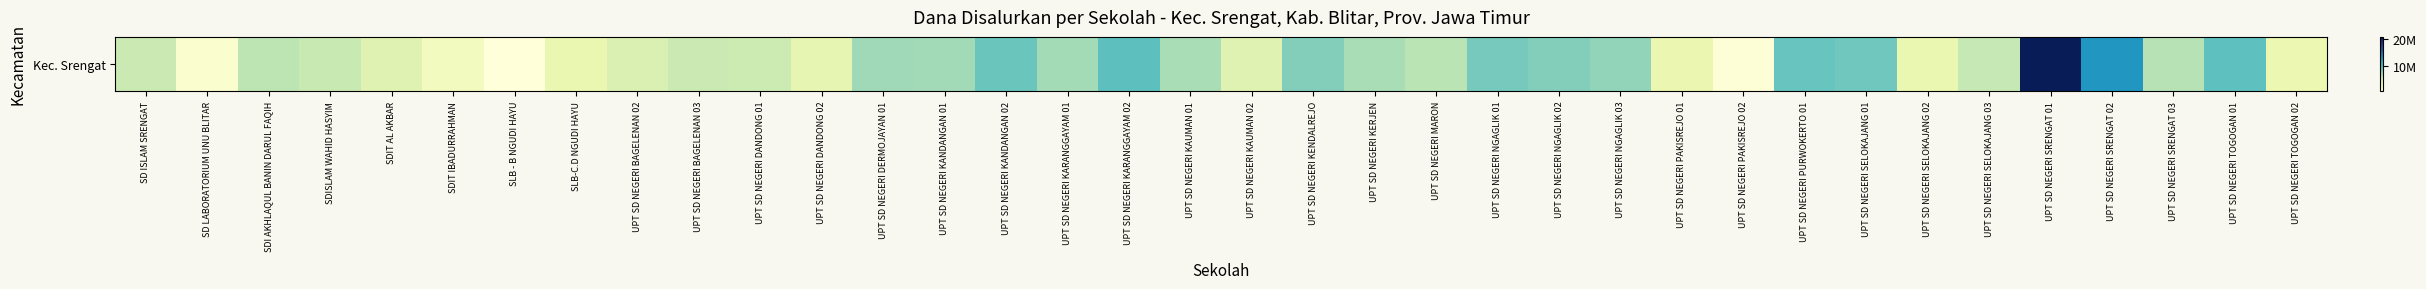

What is the difference between the values at UPT SD NEGERI KAUMAN 01 and UPT SD NEGERI TOGOGAN 01?

6750000